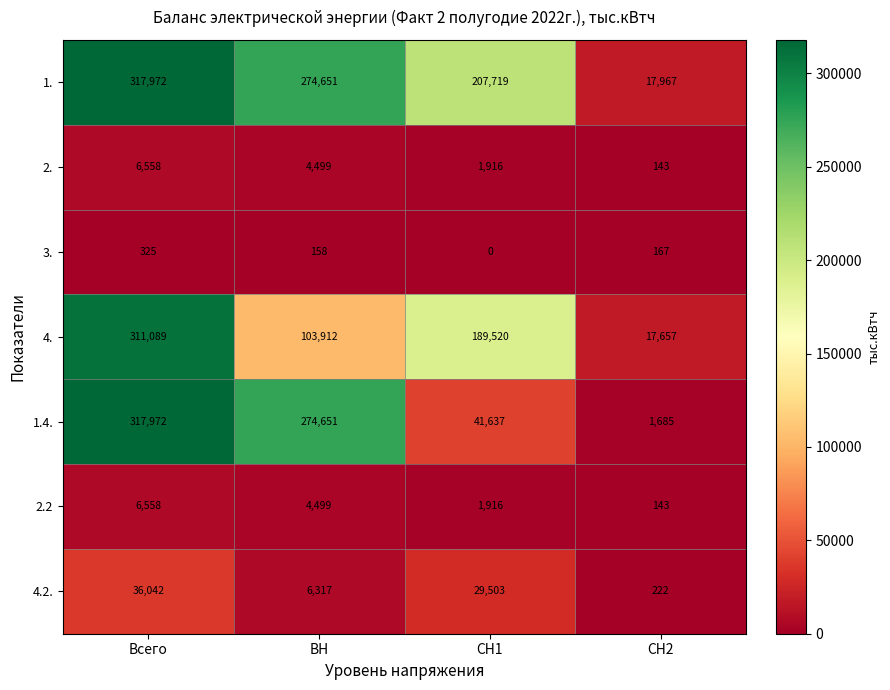

What is the difference between the 4. values at ВН and СН1?

85608